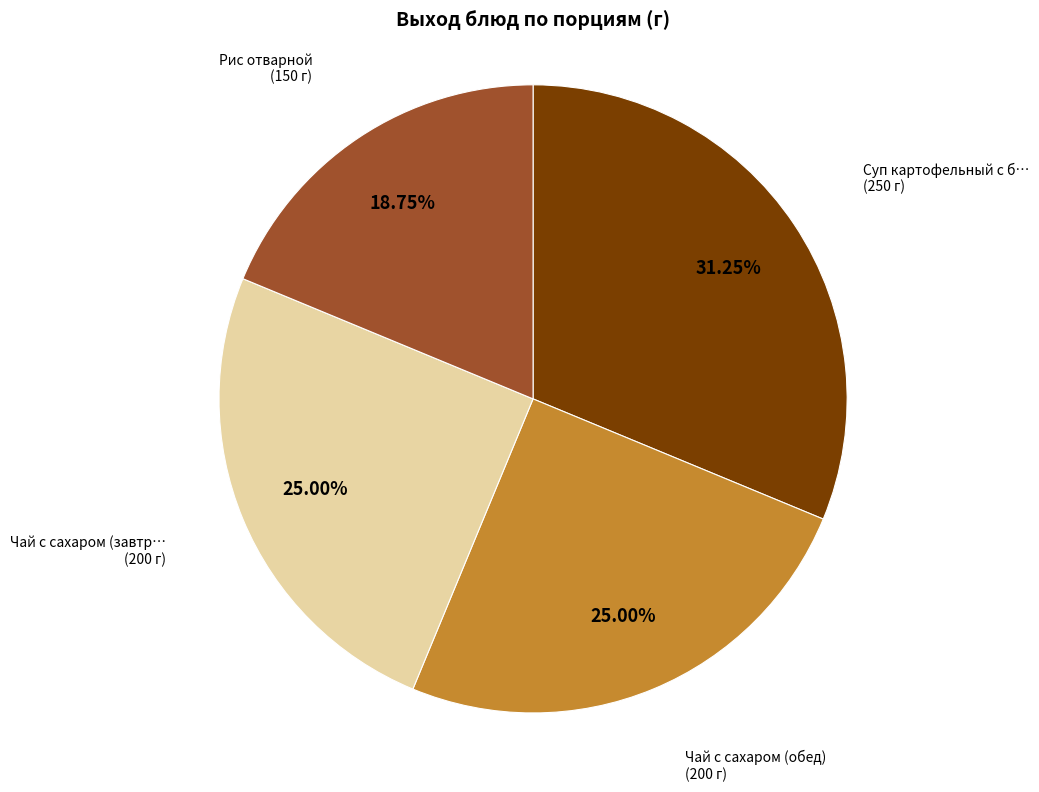

Is there a majority slice in this chart?

No